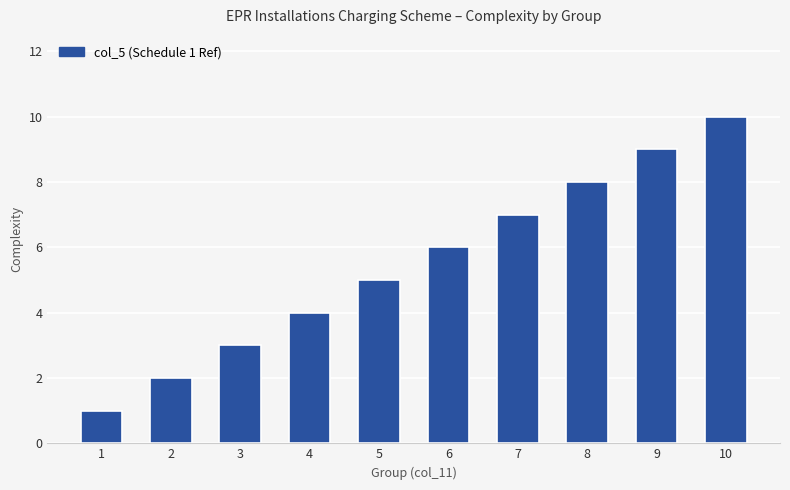

What is the sum of all values?

55